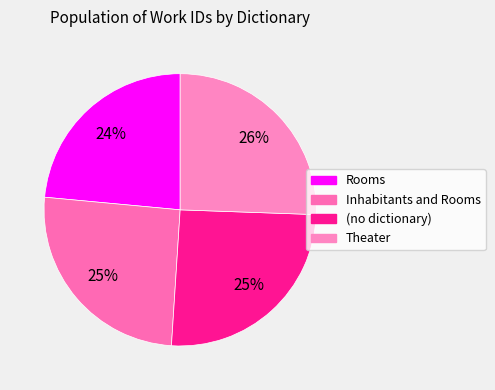

Which has a higher value, (no dictionary) or Theater?

Theater